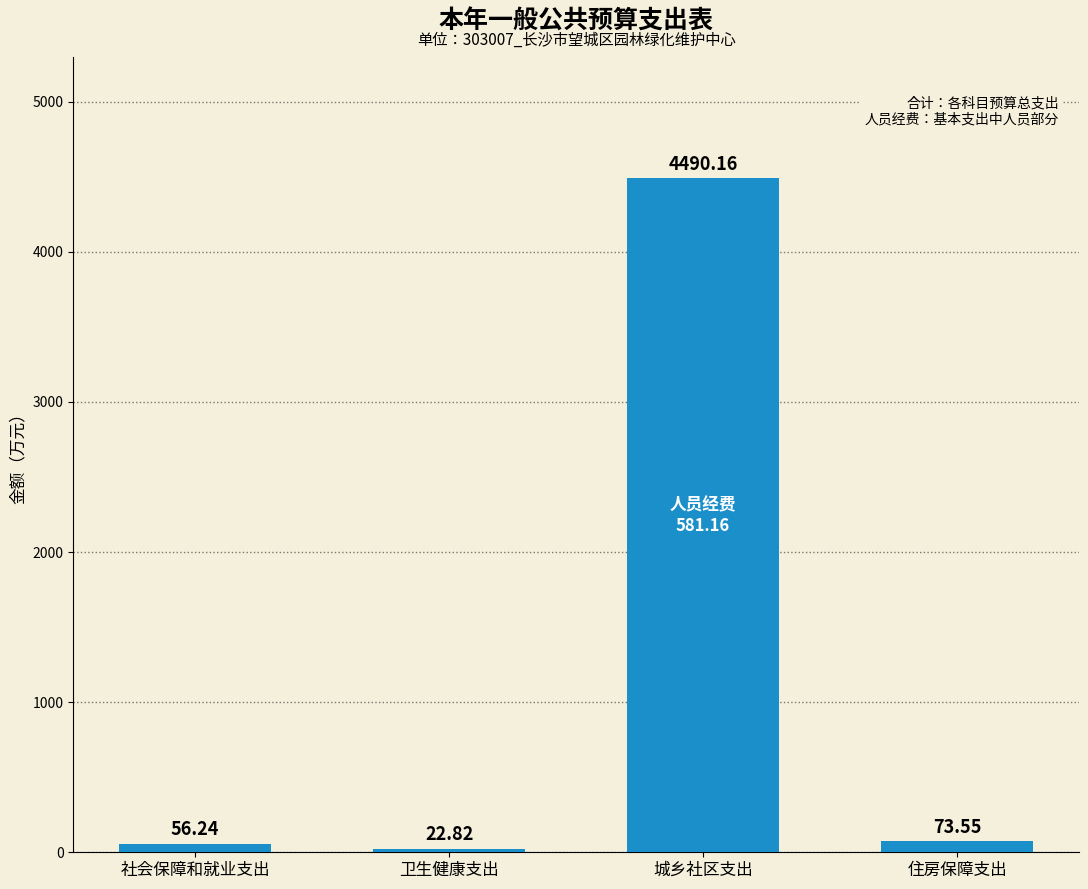

What is the greatest value displayed?

4490.2